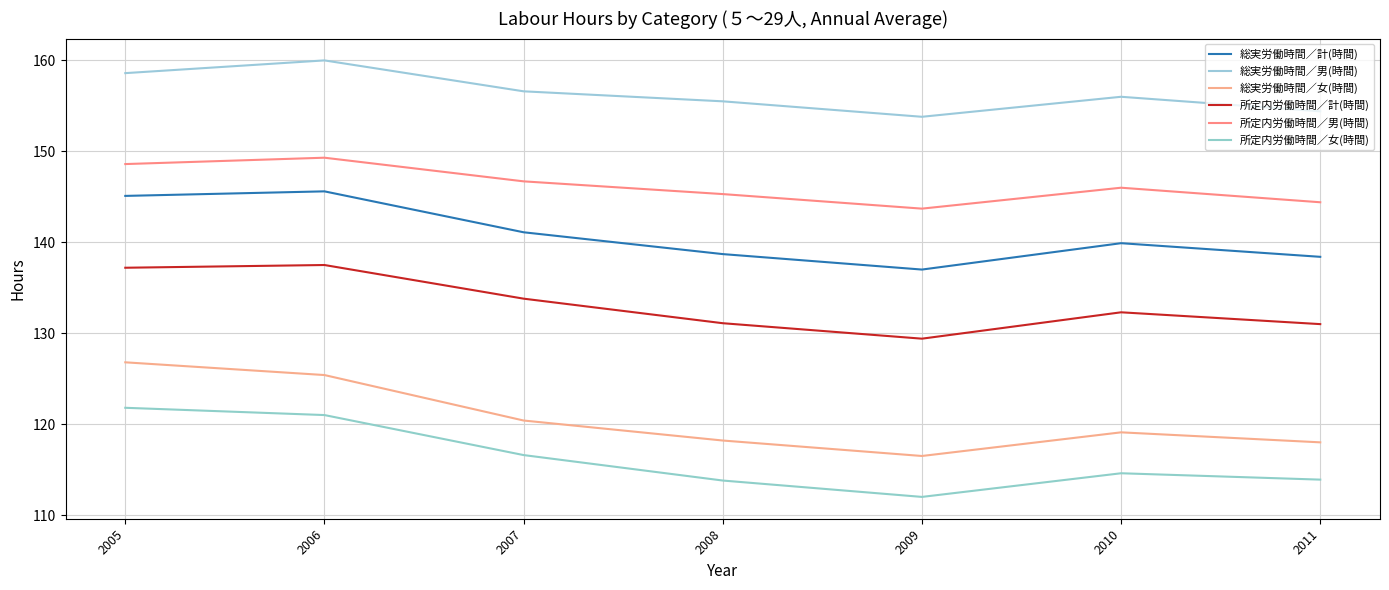

How many values in the 所定内労働時間／計(時間) series exceed 132?

4